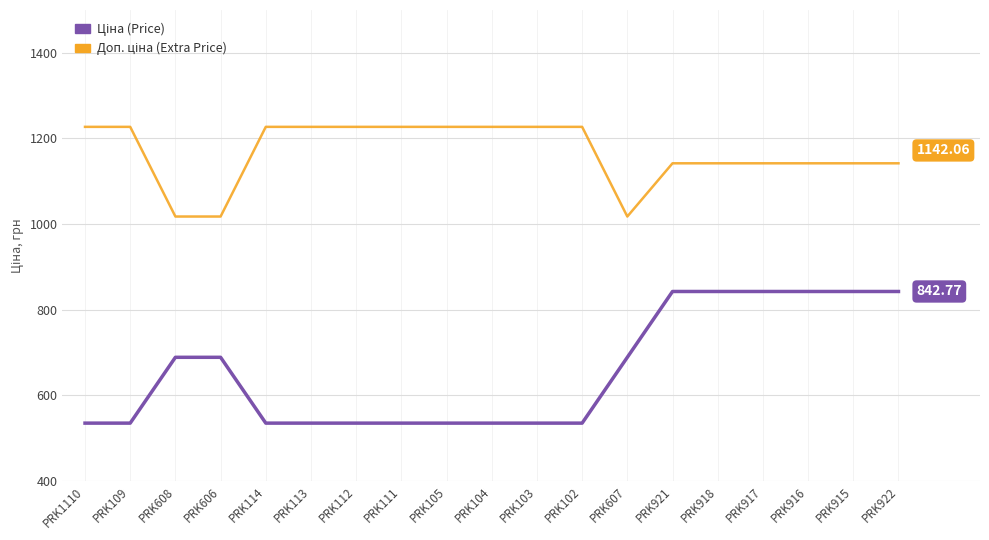

What is the spread (max minus min) of values at PRK921?

299.3